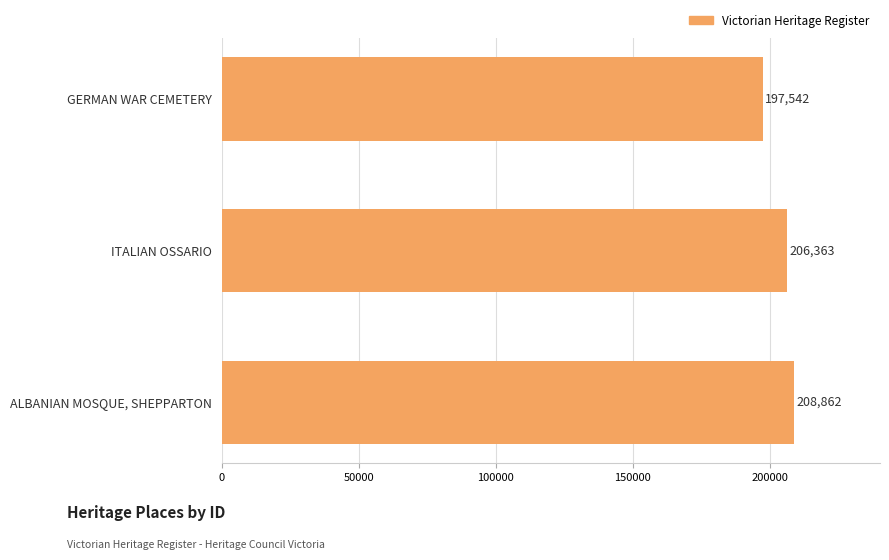

List the labels in order of value, largest first.

ALBANIAN MOSQUE, SHEPPARTON, ITALIAN OSSARIO, GERMAN WAR CEMETERY